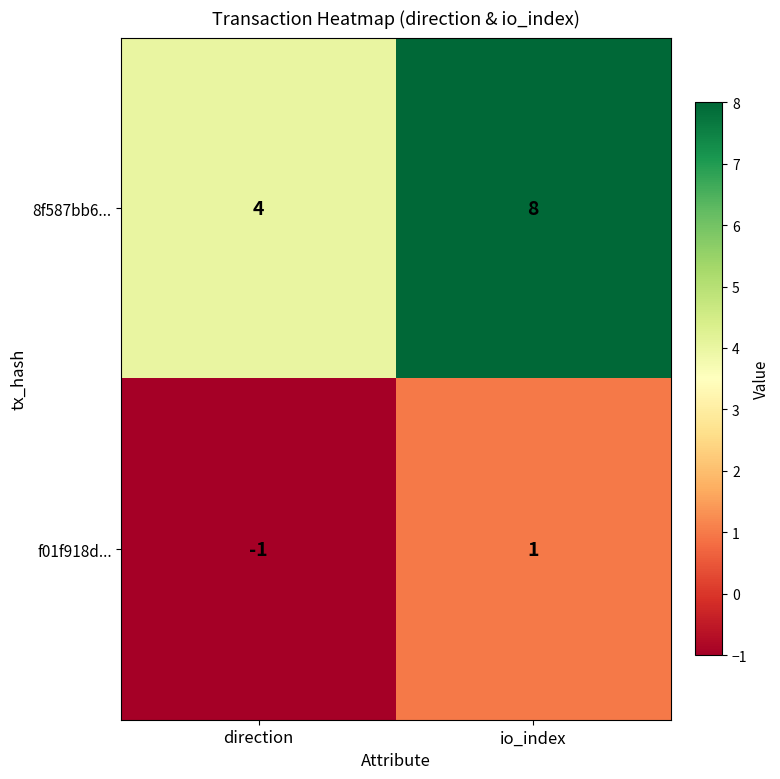

Which category has the highest value across all series?

io_index